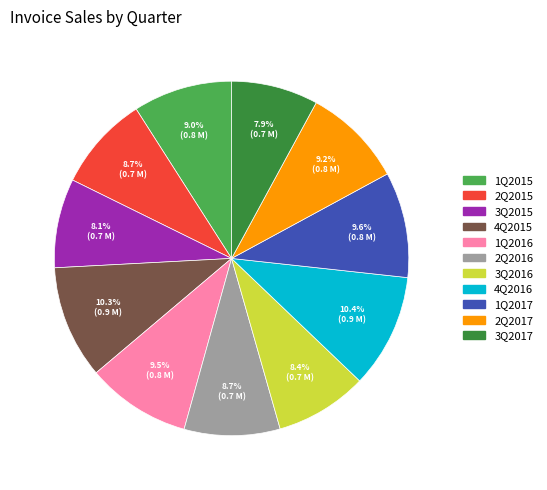

To the nearest percent, what is the difference between the 2Q2017 and 3Q2017 slice percentages?

1%